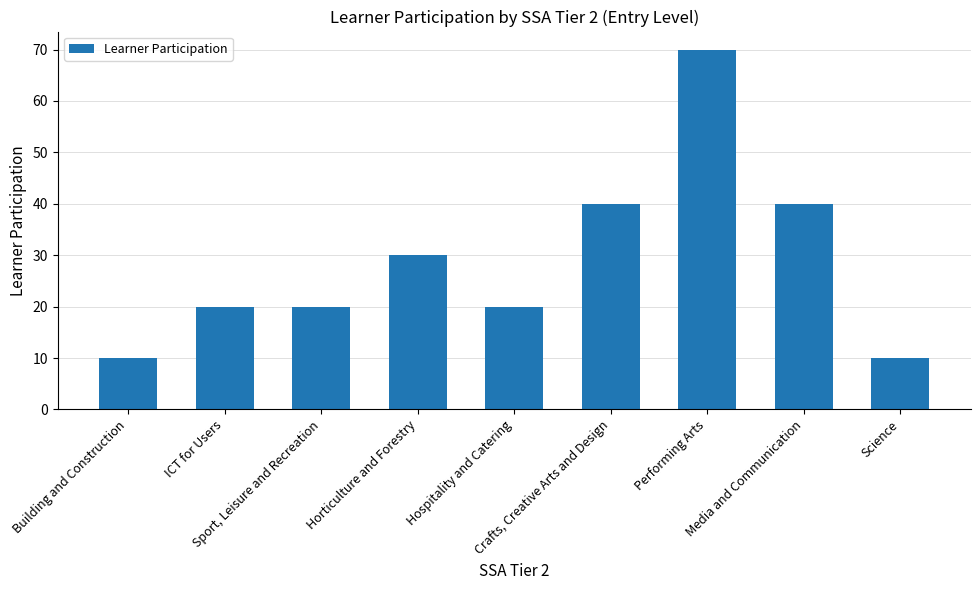

What is the average value?

29